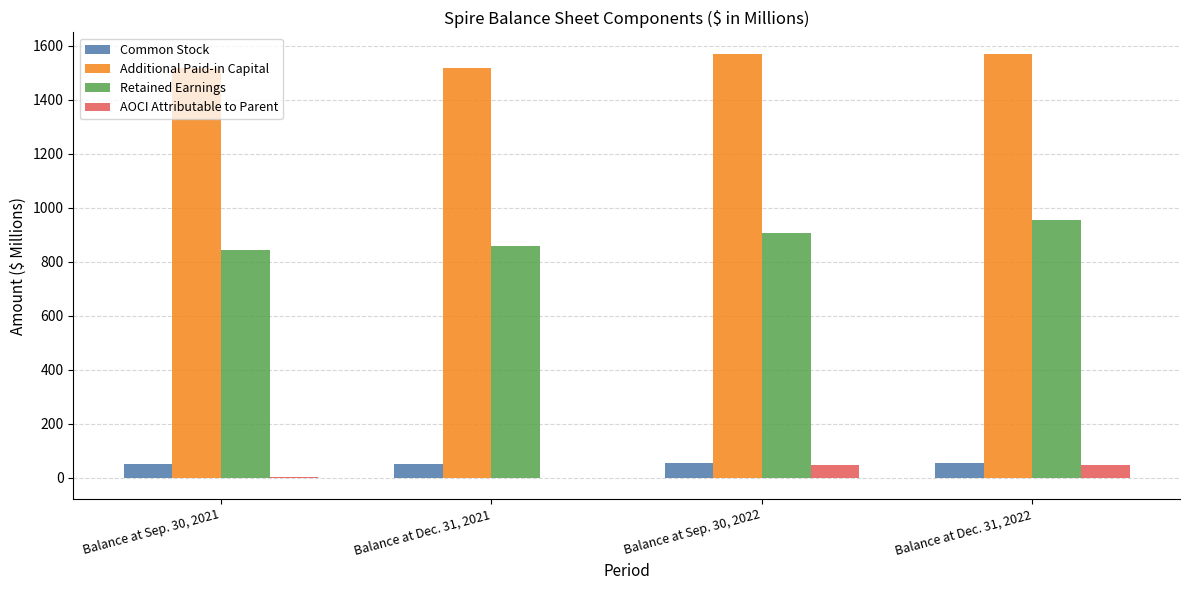

What is the total value across all series at Balance at Dec. 31, 2022?

2622.1